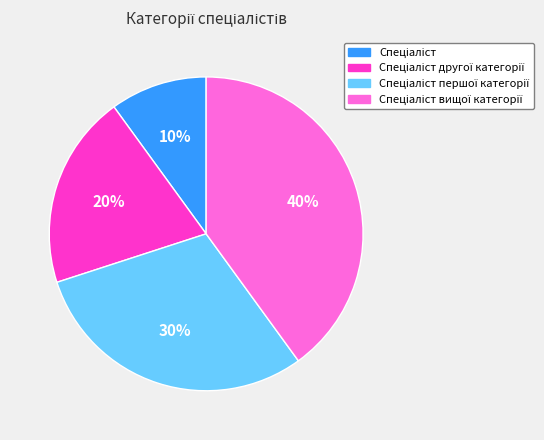

Is there a majority slice in this chart?

No